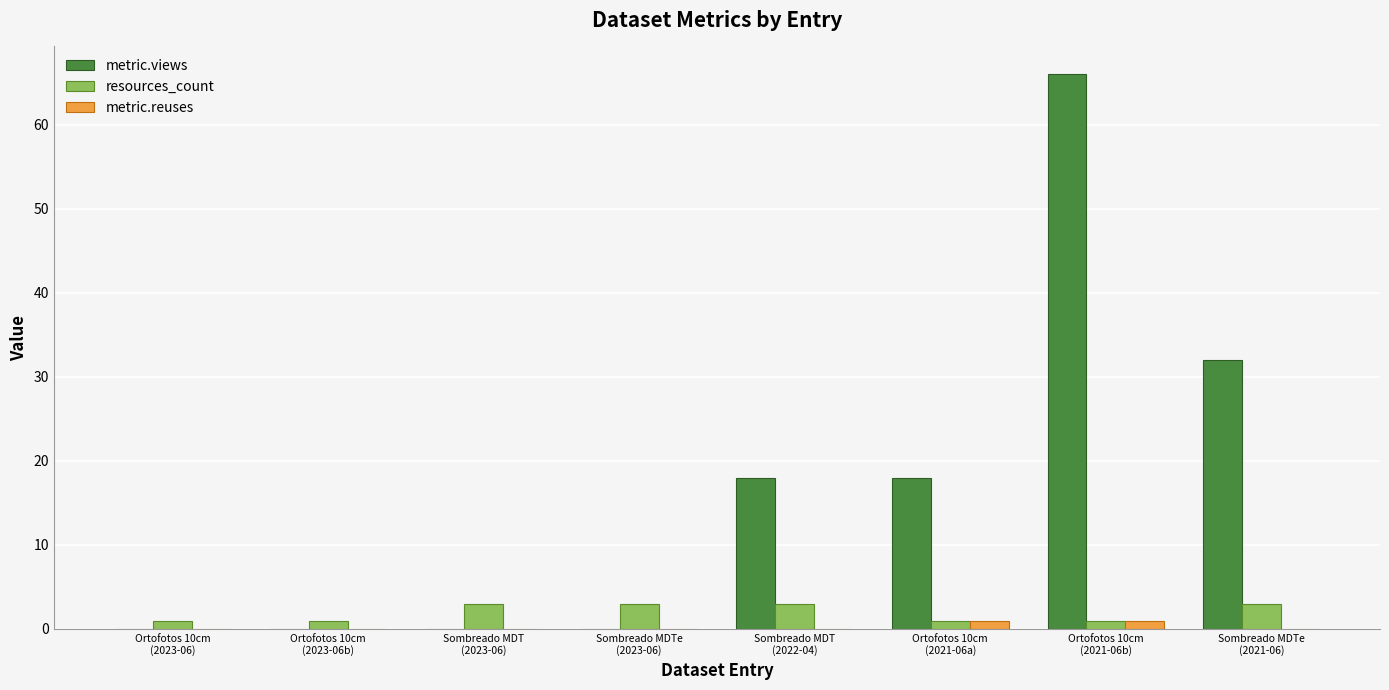

What is the spread (max minus min) of values at Ortofotos 10cm
(2021-06a)?

17